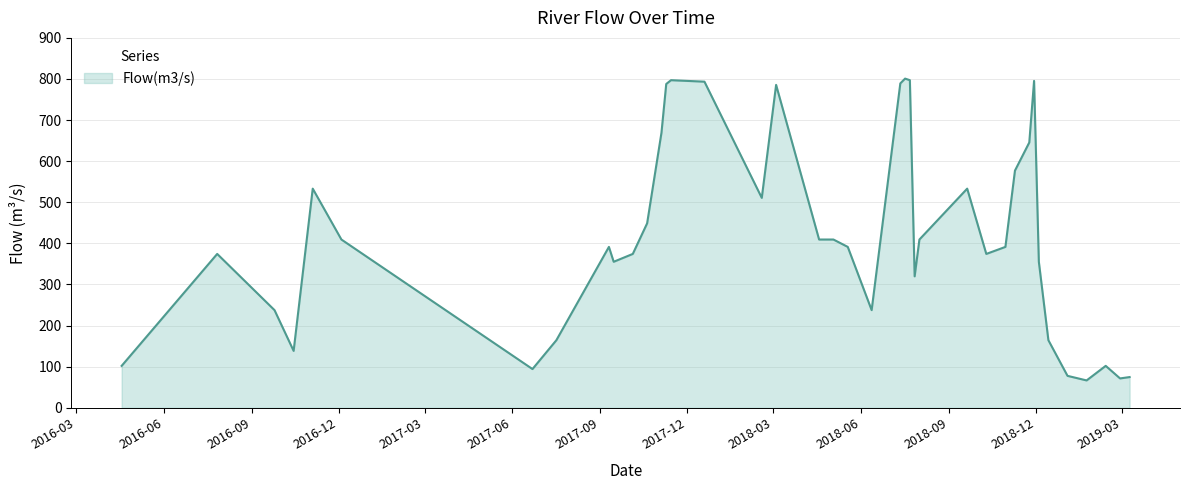

What is the greatest value displayed?

800.9